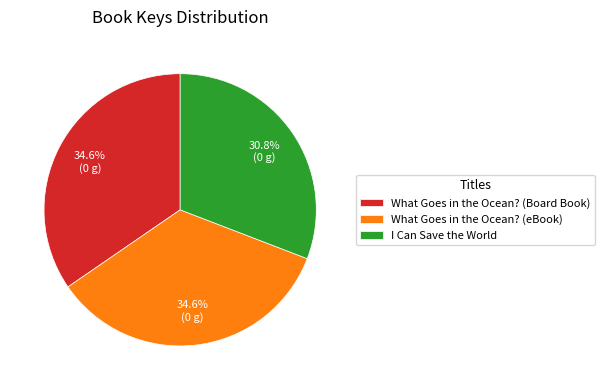

Do I Can Save the World and What Goes in the Ocean? (eBook) together represent more than half of the pie?

Yes